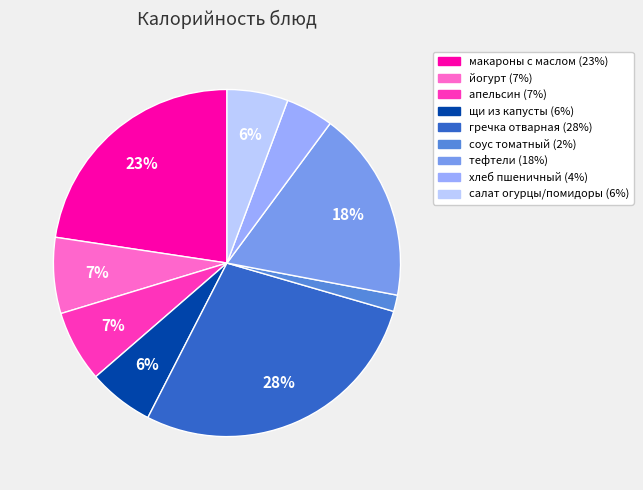

Does any single category account for the majority?

No